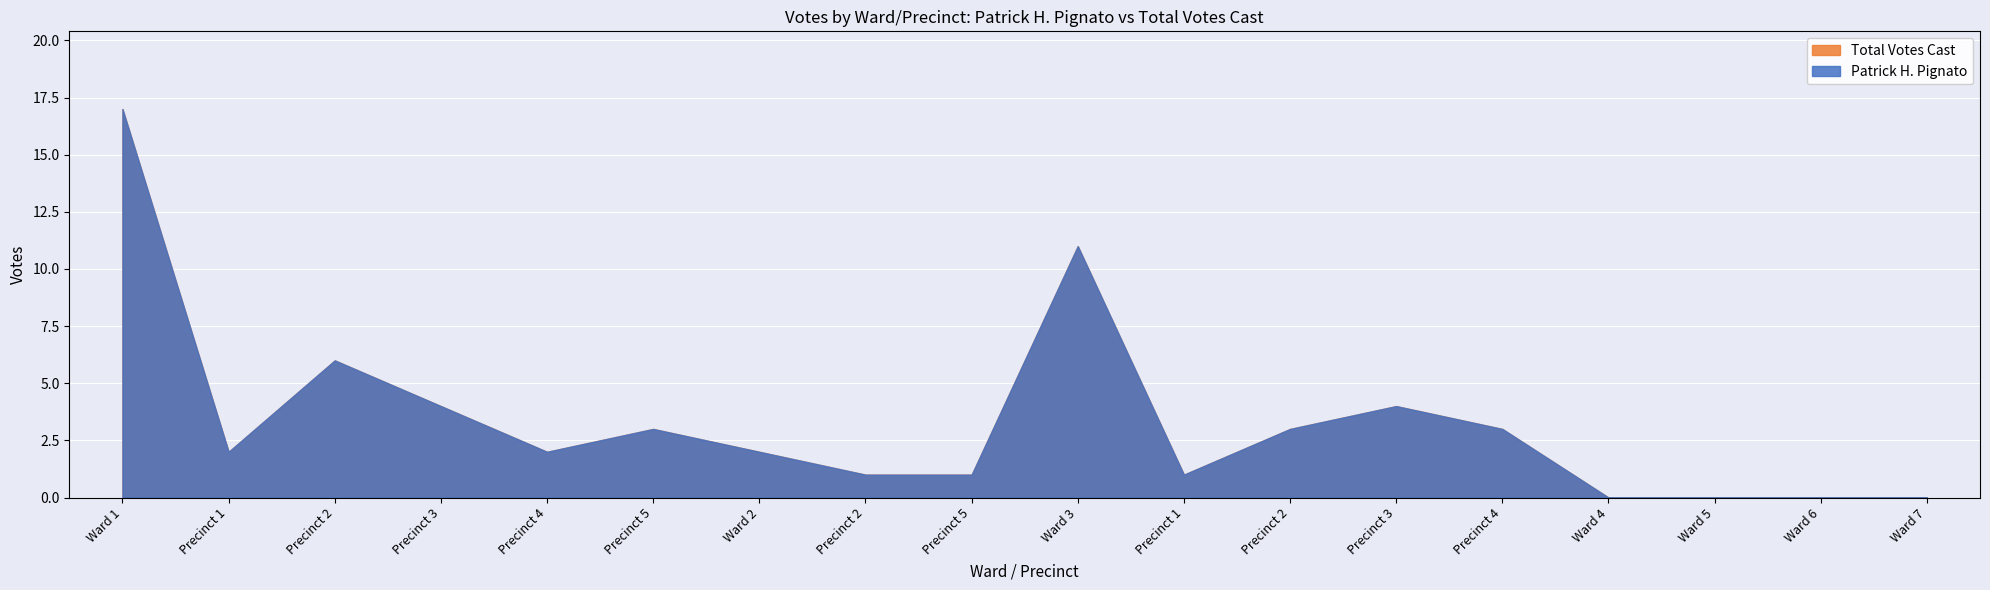

How many values in the Total Votes Cast series are below 2?

7